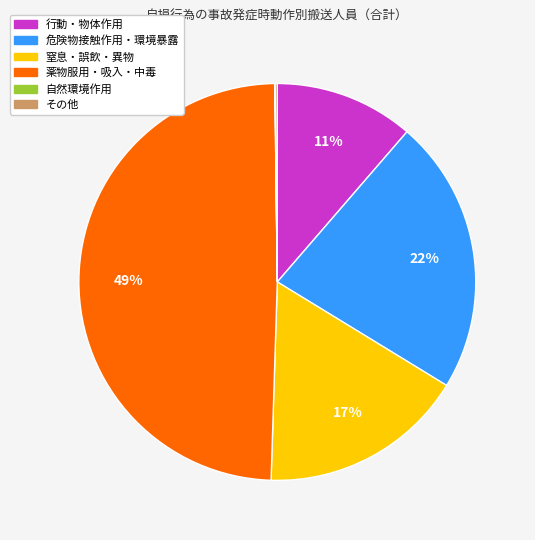

Is there a majority slice in this chart?

No